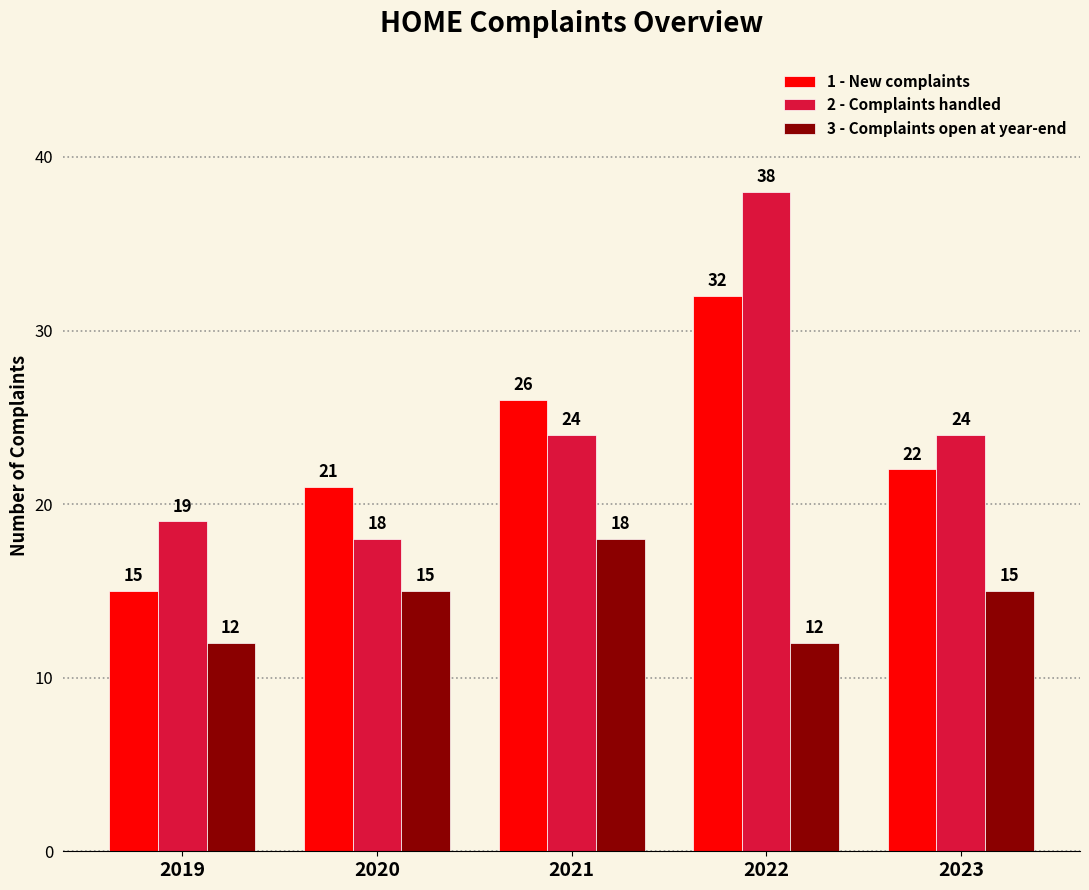

What is the smallest value displayed?

12